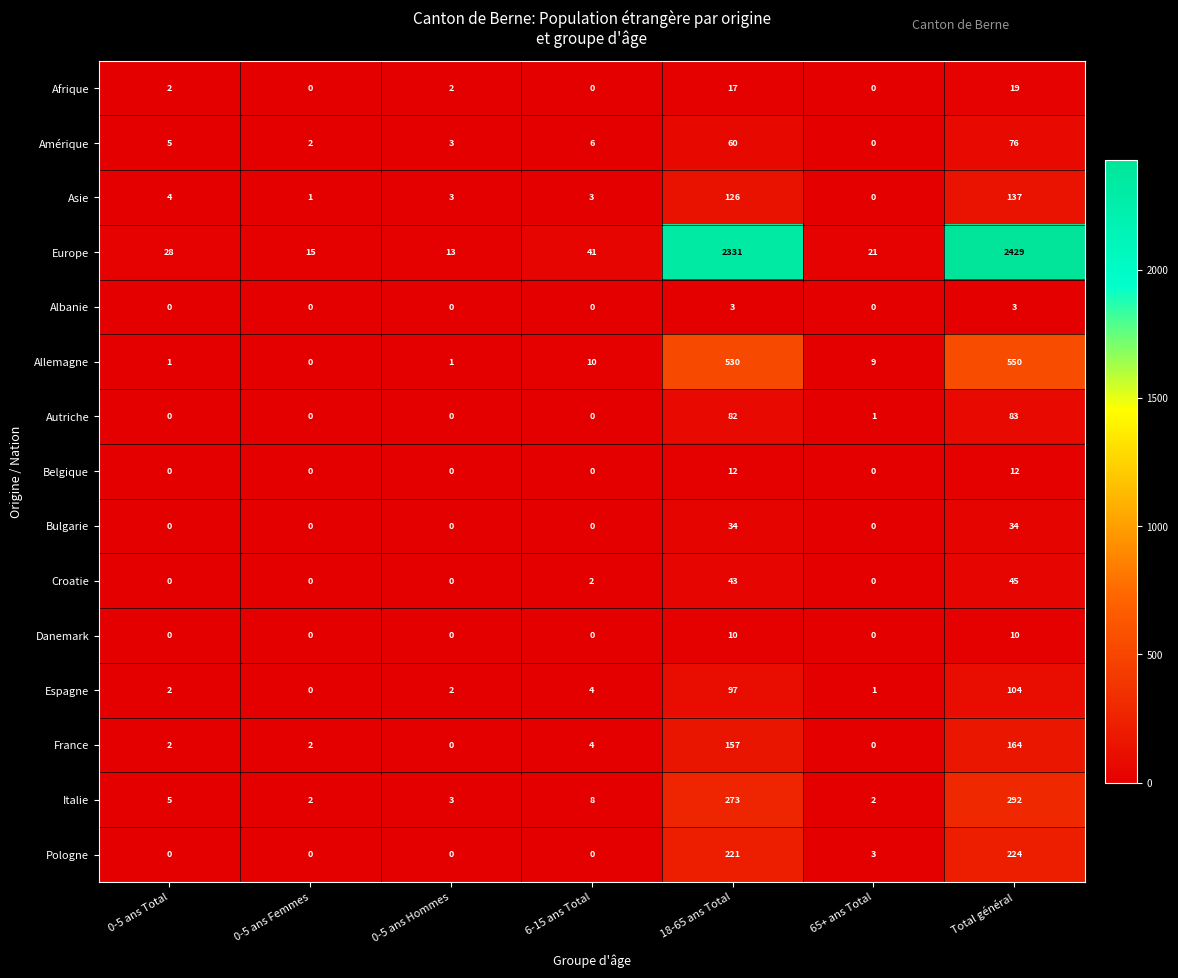

At 18-65 ans Total, list the series in order from largest to smallest.

Europe, Allemagne, Italie, Pologne, France, Asie, Espagne, Autriche, Amérique, Croatie, Bulgarie, Afrique, Belgique, Danemark, Albanie